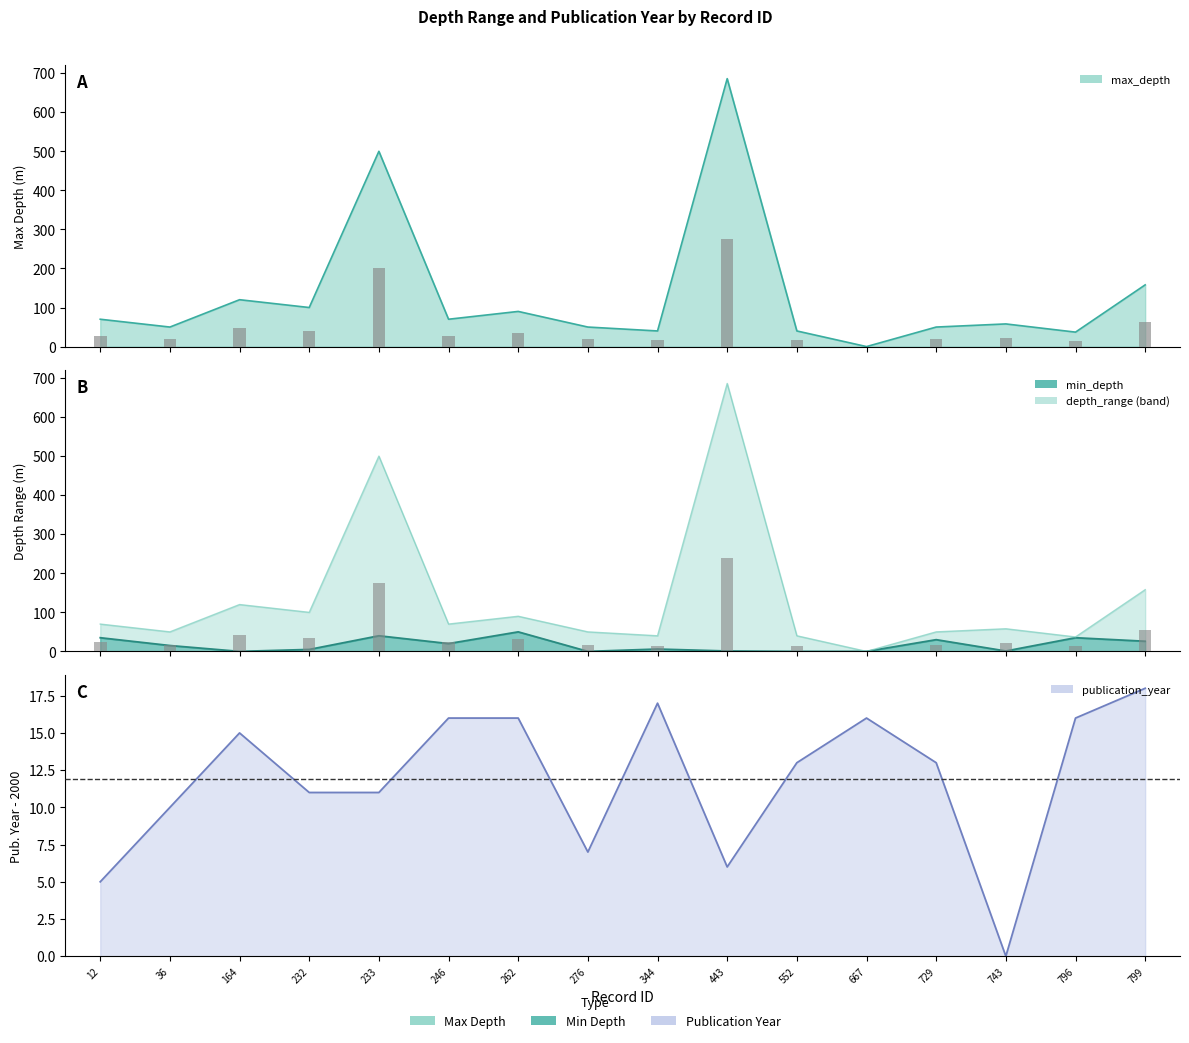

Does the chart contain stacked bars?

No